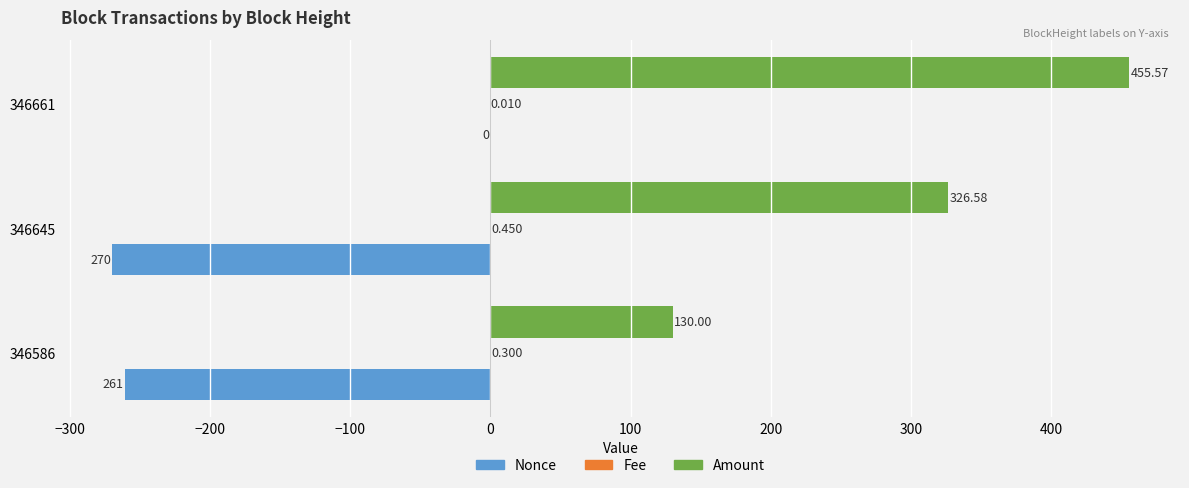

Which series has the widest spread of values?

Amount